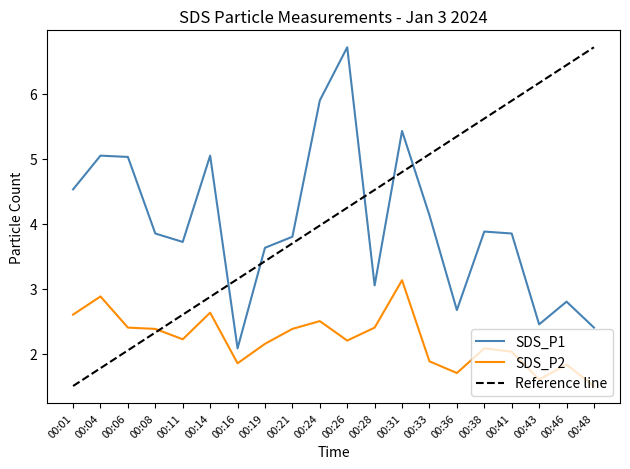

What is the greatest value displayed?

6.7